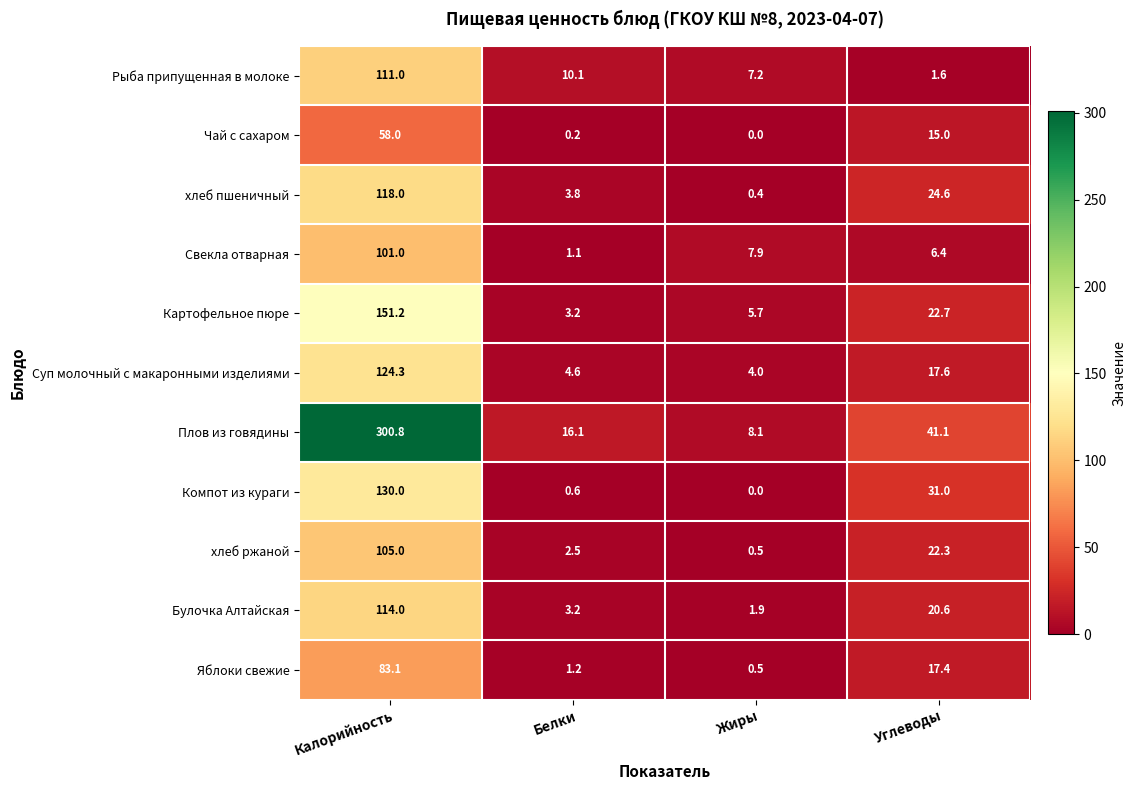

Which series has the widest spread of values?

Плов из говядины